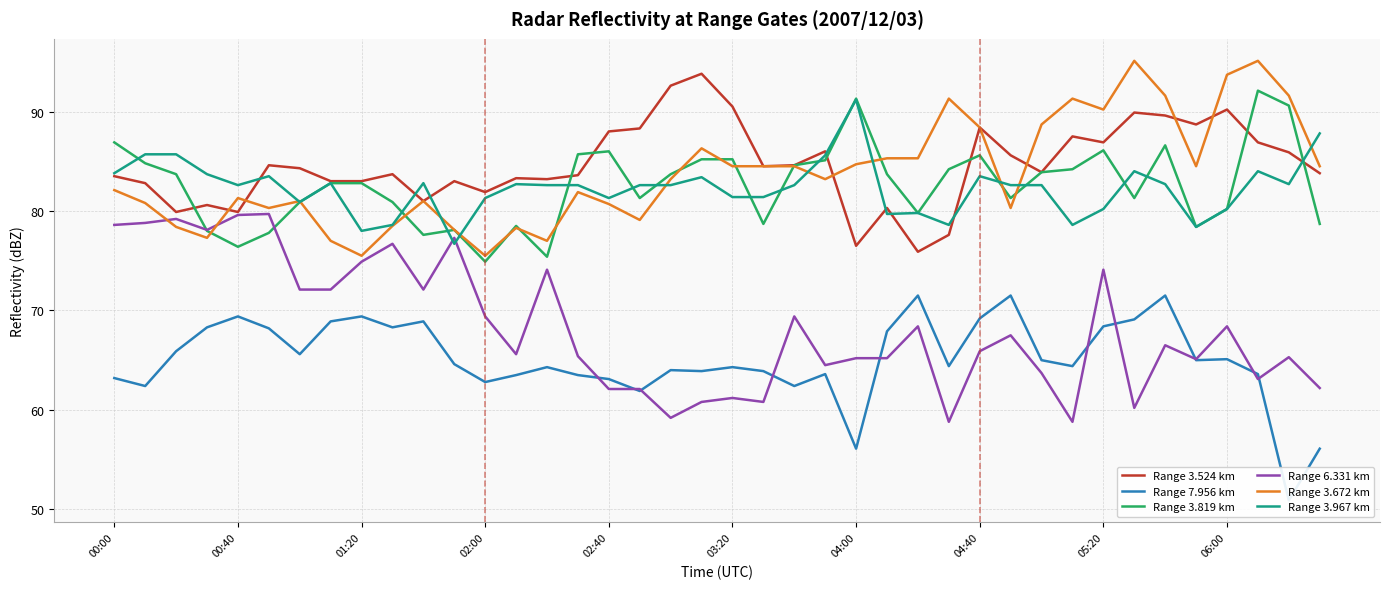

Which series ends up on top after the final intersection of Range 3.967 km and Range 3.524 km?

Range 3.967 km